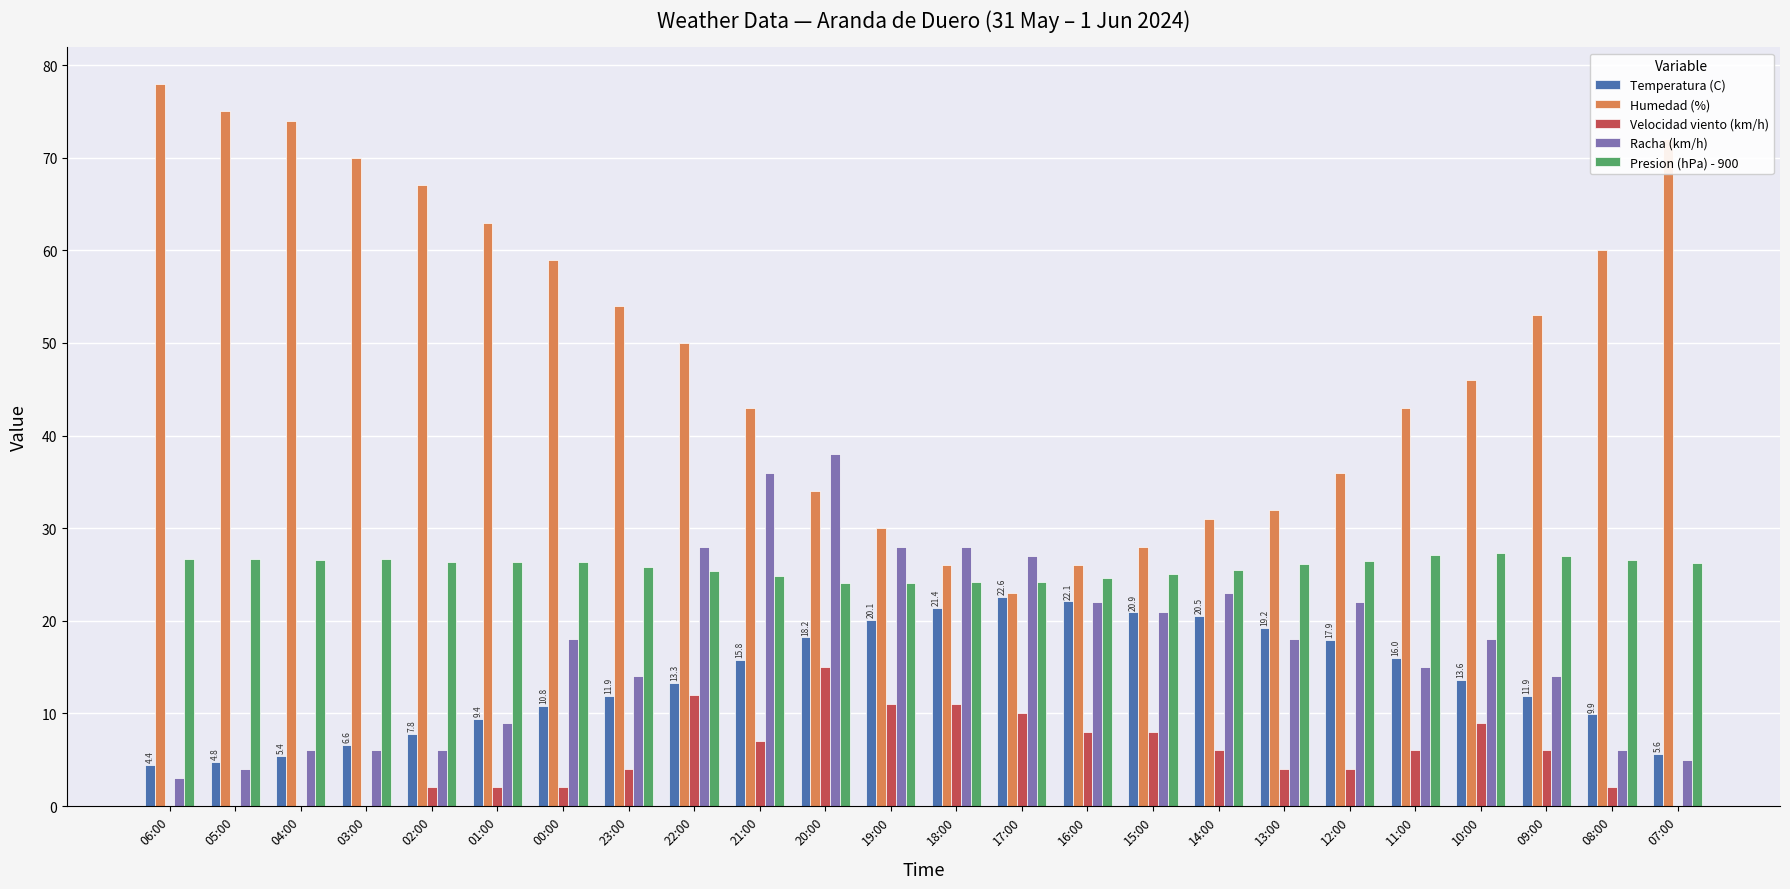

Is it true that Humedad (%) equals 125.7 at 05:00?

False